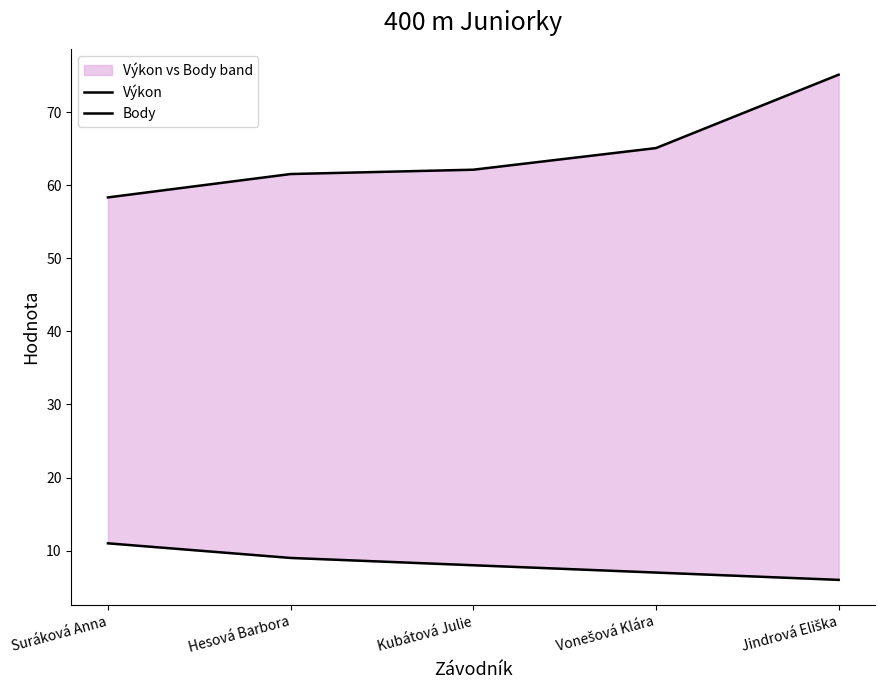

Reading left to right, transcribe all the data shown in this chart.

Výkon: 58.3	61.5	62.1	65.1	75.1
Body: 11.0	9.0	8.0	7.0	6.0